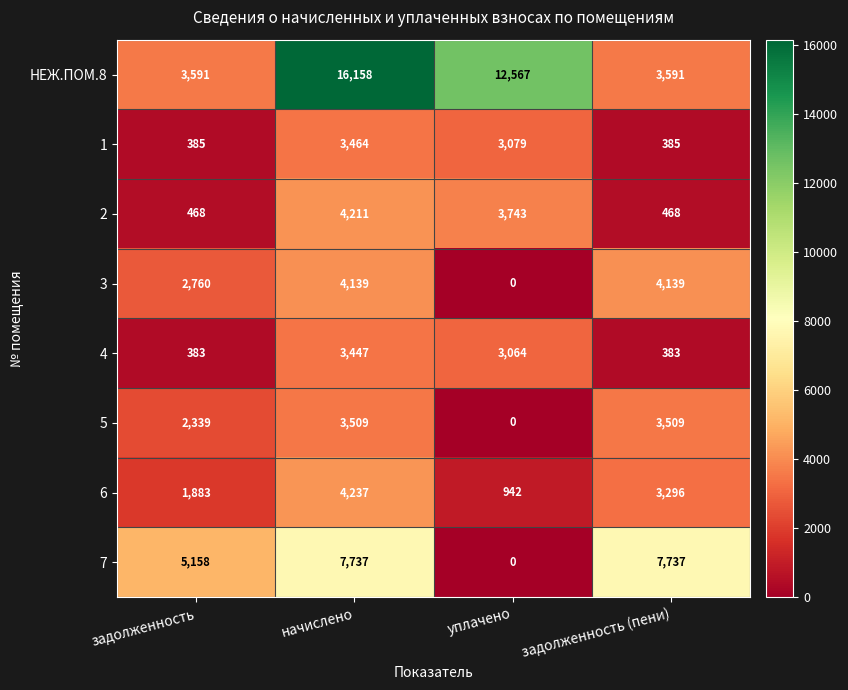

Count the number of data series in this chart.

8